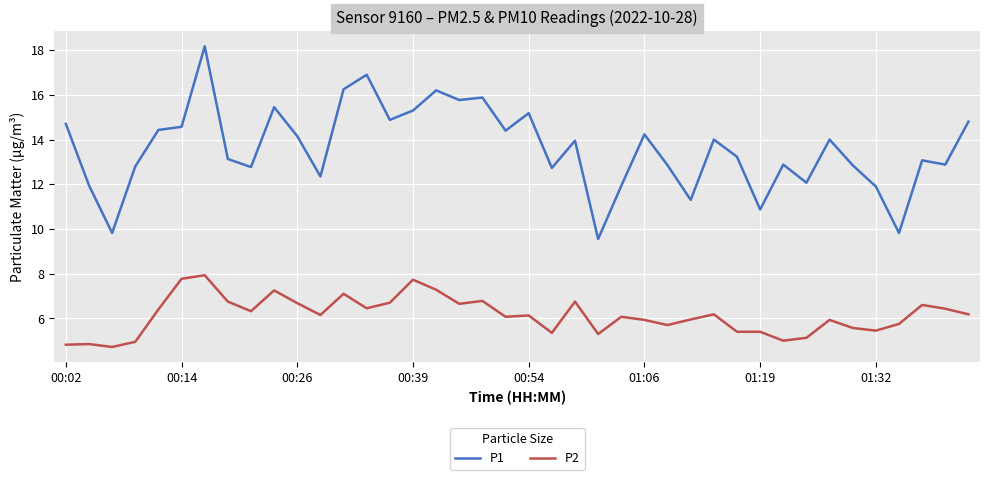

What is the difference between the maximum and minimum values in the P2 series?

3.2